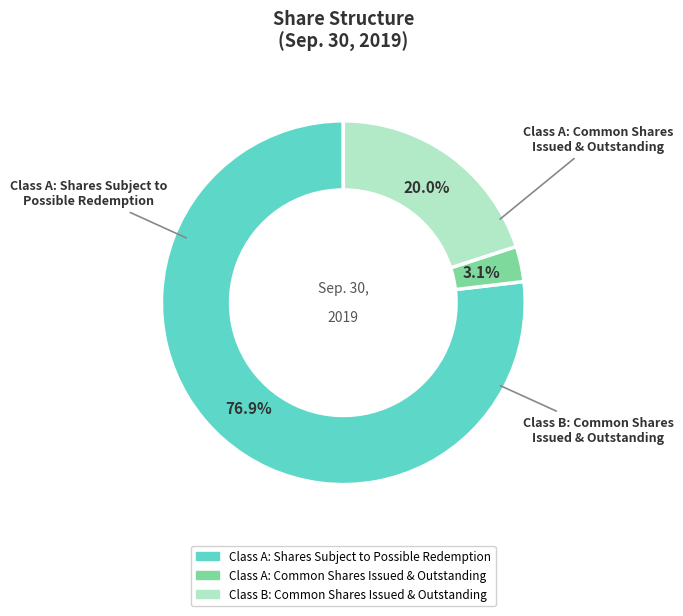

Between Class A: Common Shares Issued & Outstanding and Class A: Shares Subject to Possible Redemption, which is larger?

Class A: Shares Subject to Possible Redemption